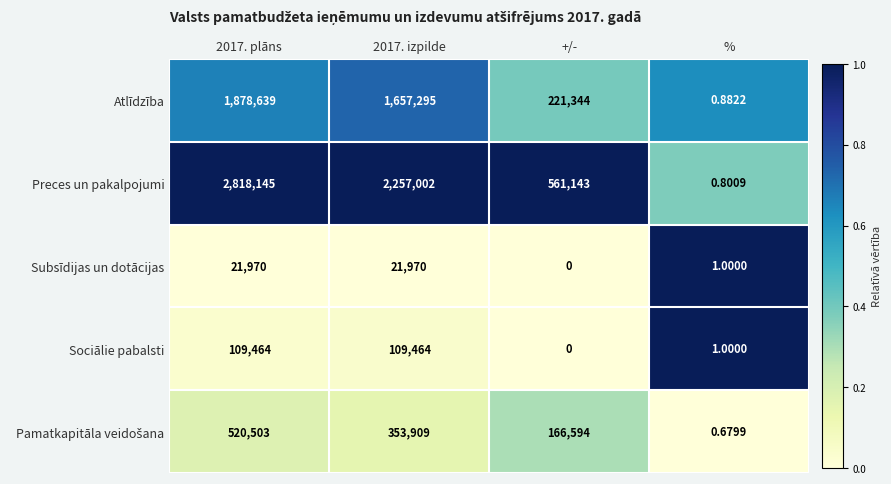

At how many categories does at least one series exceed 0?

4